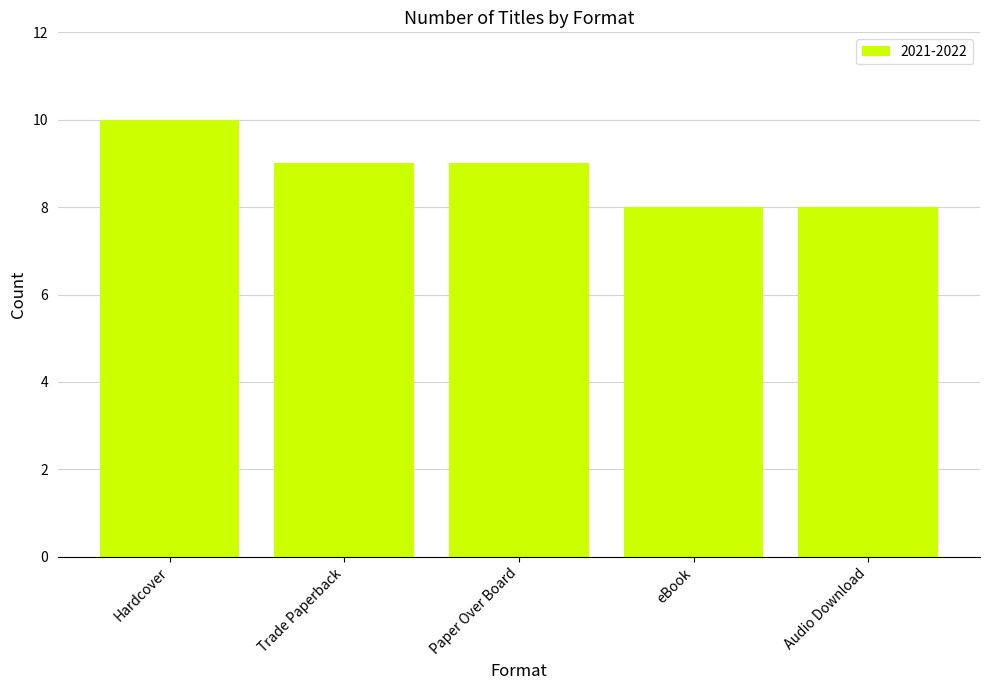

What is the difference between the maximum and minimum values?

2